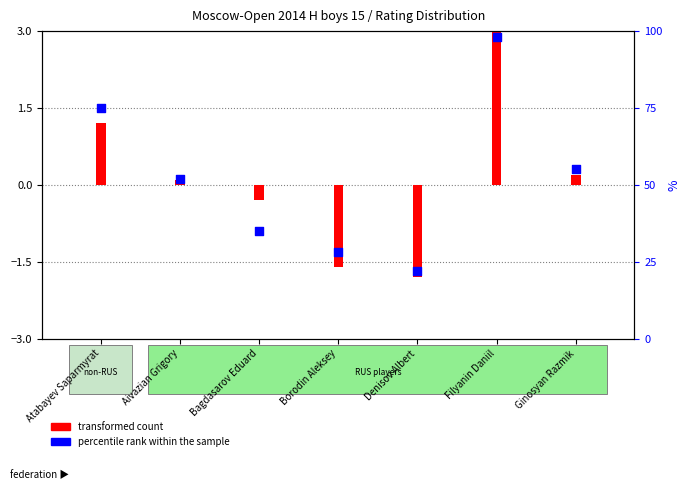

What is the ratio of the value at Aivazian Grigory to the value at Borodin Aleksey?

1.9